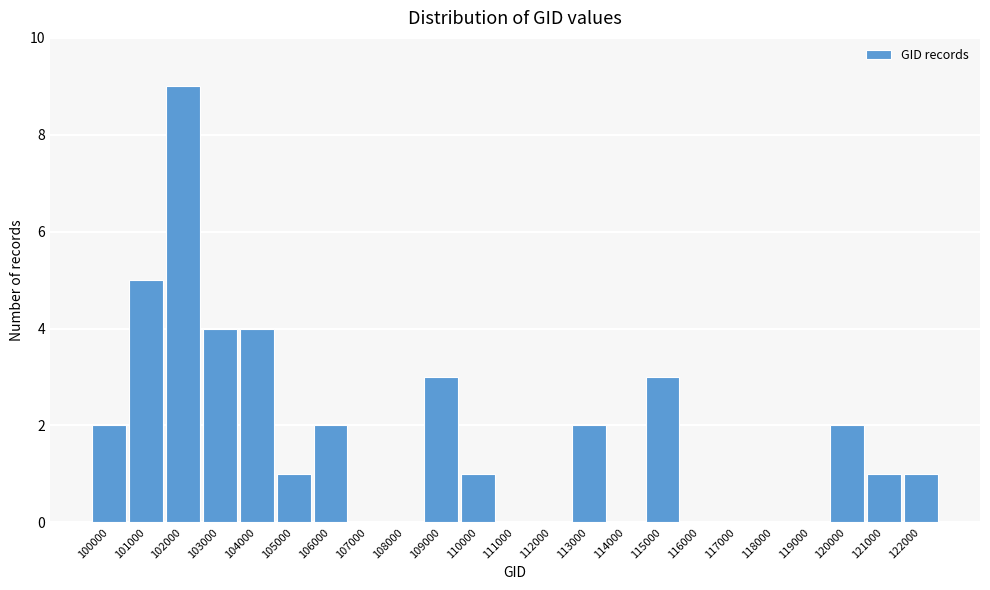

Reading left to right, list all the values displayed in this chart.

100000=2	101000=5	102000=9	103000=4	104000=4	105000=1	106000=2	107000=0	108000=0	109000=3	110000=1	111000=0	112000=0	113000=2	114000=0	115000=3	116000=0	117000=0	118000=0	119000=0	120000=2	121000=1	122000=1